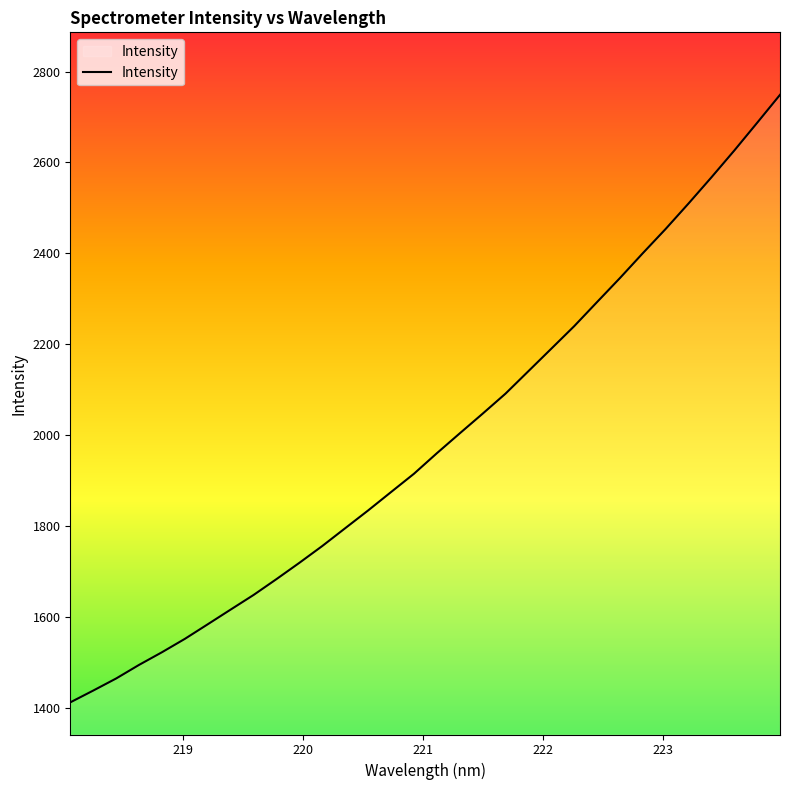

How many distinct data groups are displayed?

1